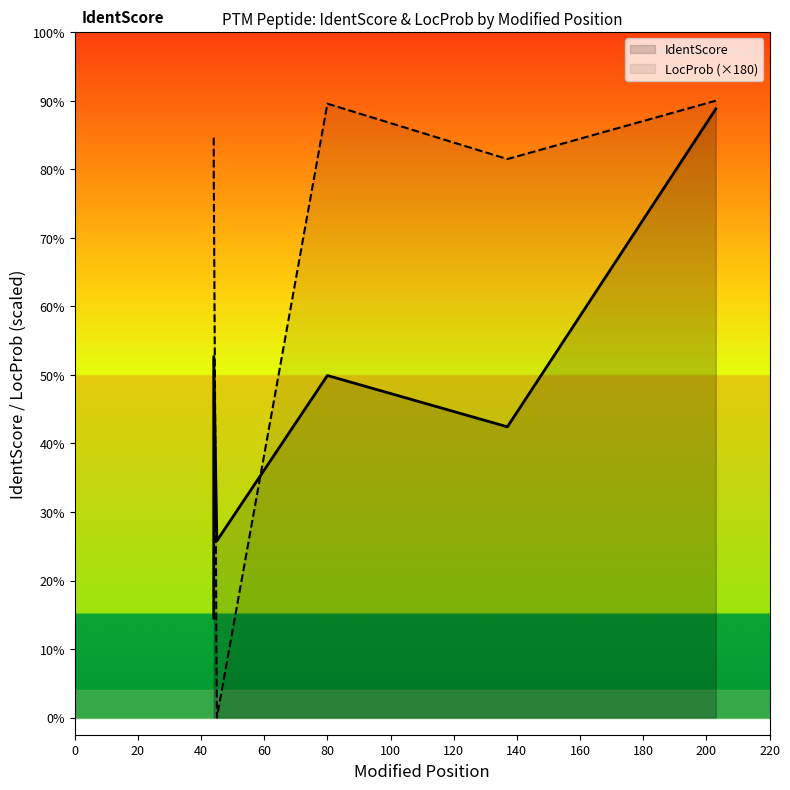

True or false: LocProb (×180) has a value of 228.0 at 20.

False